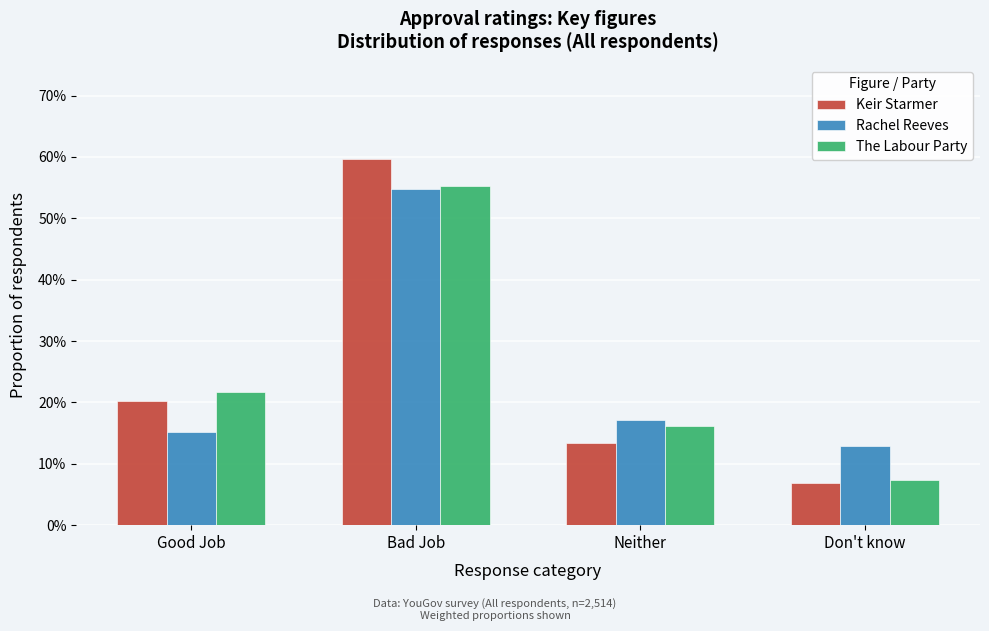

Does the chart contain stacked bars?

No